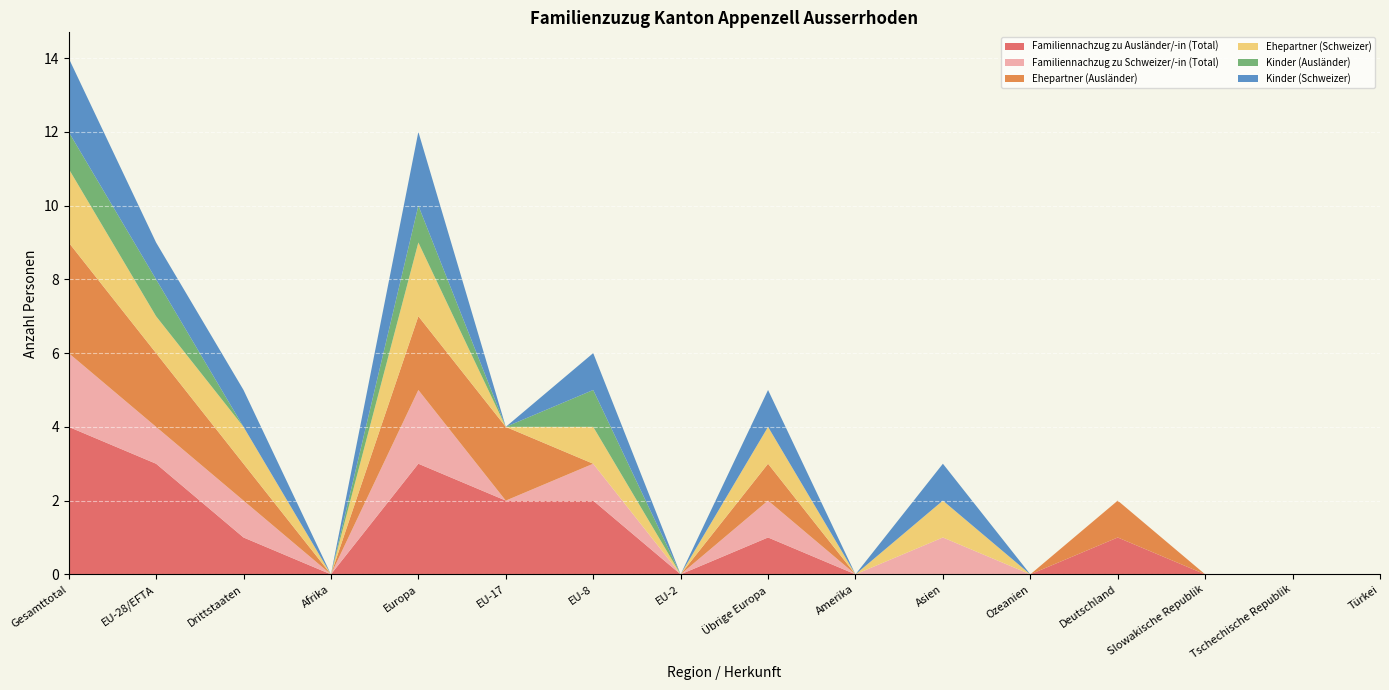

Reading right to left, extract all data points from this chart.

Familiennachzug zu Ausländer/-in (Total): Türkei=0	Tschechische Republik=0	Slowakische Republik=0	Deutschland=1	Ozeanien=0	Asien=0	Amerika=0	Übrige Europa=1	EU-2=0	EU-8=2	EU-17=2	Europa=3	Afrika=0	Drittstaaten=1	EU-28/EFTA=3	Gesamttotal=4
Familiennachzug zu Schweizer/-in (Total): Türkei=0	Tschechische Republik=0	Slowakische Republik=0	Deutschland=0	Ozeanien=0	Asien=1	Amerika=0	Übrige Europa=1	EU-2=0	EU-8=1	EU-17=0	Europa=2	Afrika=0	Drittstaaten=1	EU-28/EFTA=1	Gesamttotal=2
Ehepartner (Ausländer): Türkei=0	Tschechische Republik=0	Slowakische Republik=0	Deutschland=1	Ozeanien=0	Asien=0	Amerika=0	Übrige Europa=1	EU-2=0	EU-8=0	EU-17=2	Europa=2	Afrika=0	Drittstaaten=1	EU-28/EFTA=2	Gesamttotal=3
Ehepartner (Schweizer): Türkei=0	Tschechische Republik=0	Slowakische Republik=0	Deutschland=0	Ozeanien=0	Asien=1	Amerika=0	Übrige Europa=1	EU-2=0	EU-8=1	EU-17=0	Europa=2	Afrika=0	Drittstaaten=1	EU-28/EFTA=1	Gesamttotal=2
Kinder (Ausländer): Türkei=0	Tschechische Republik=0	Slowakische Republik=0	Deutschland=0	Ozeanien=0	Asien=0	Amerika=0	Übrige Europa=0	EU-2=0	EU-8=1	EU-17=0	Europa=1	Afrika=0	Drittstaaten=0	EU-28/EFTA=1	Gesamttotal=1
Kinder (Schweizer): Türkei=0	Tschechische Republik=0	Slowakische Republik=0	Deutschland=0	Ozeanien=0	Asien=1	Amerika=0	Übrige Europa=1	EU-2=0	EU-8=1	EU-17=0	Europa=2	Afrika=0	Drittstaaten=1	EU-28/EFTA=1	Gesamttotal=2